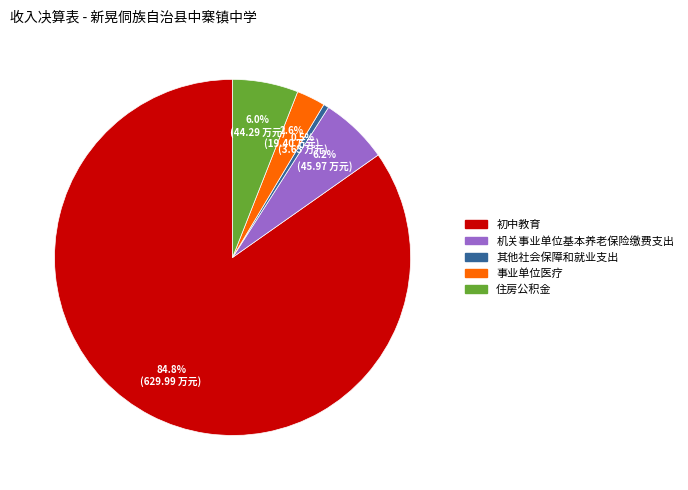

Count the number of slices in the pie.

5